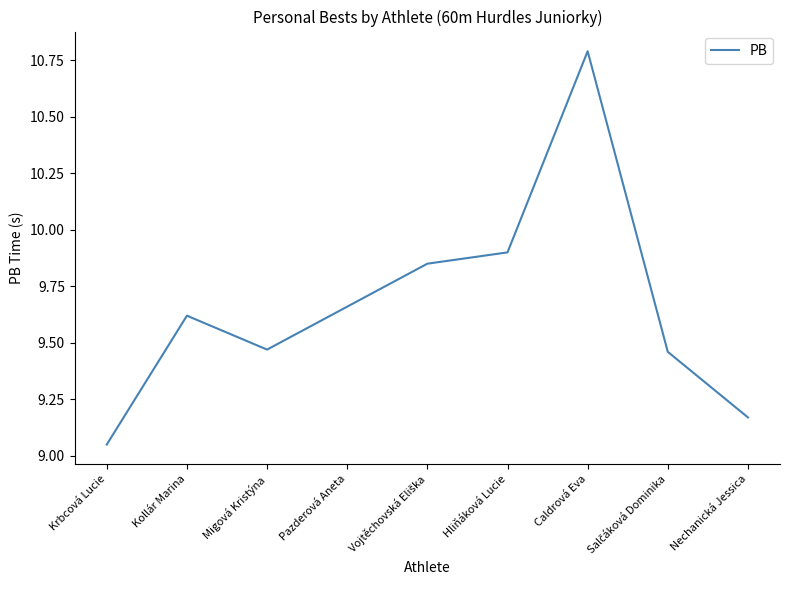

At which category does the chart reach its peak across all series?

Caldrová Eva